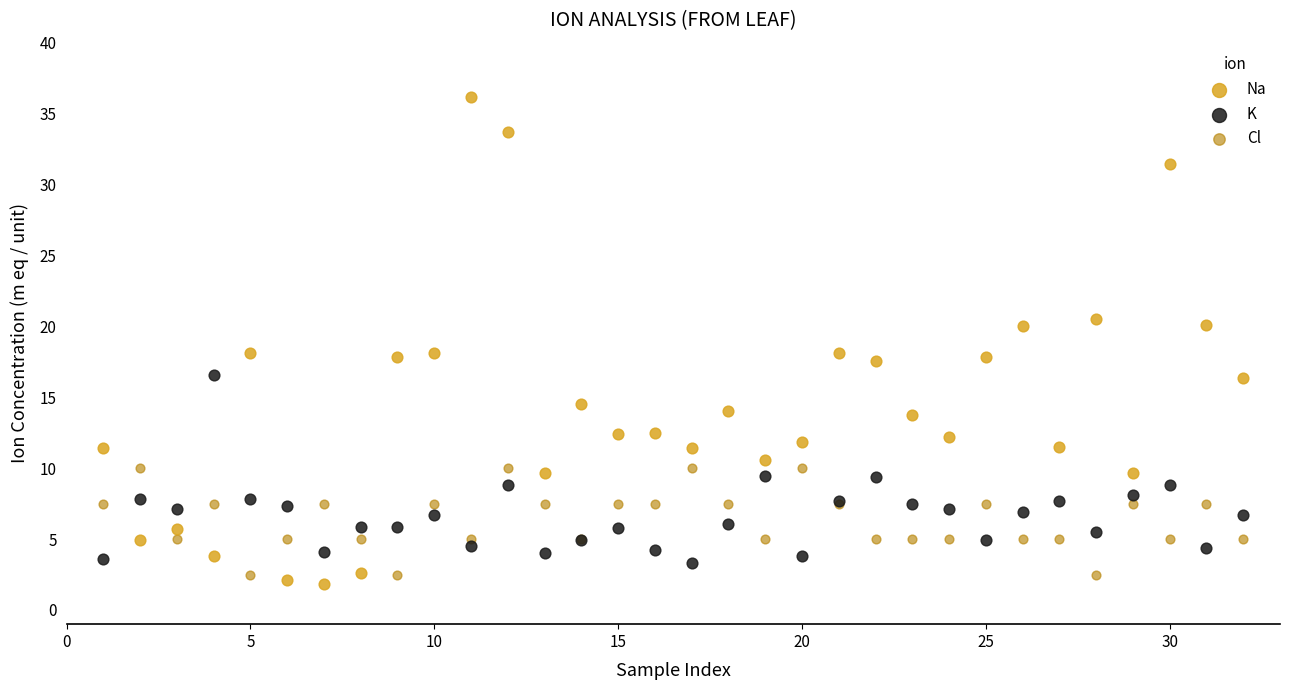

Which series contains the highest Y value?

Na